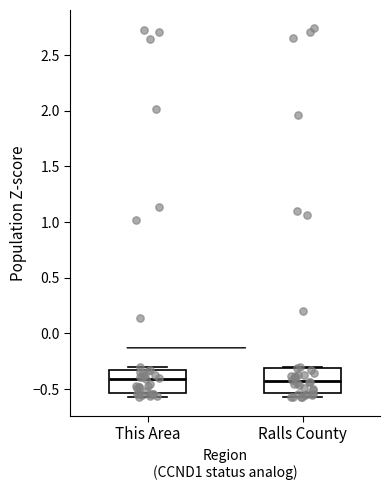

Where is the upper edge of the box for Ralls County on the y-axis? The values are not printed on the chart, so give them approximately, as read against the axis.

-0.30